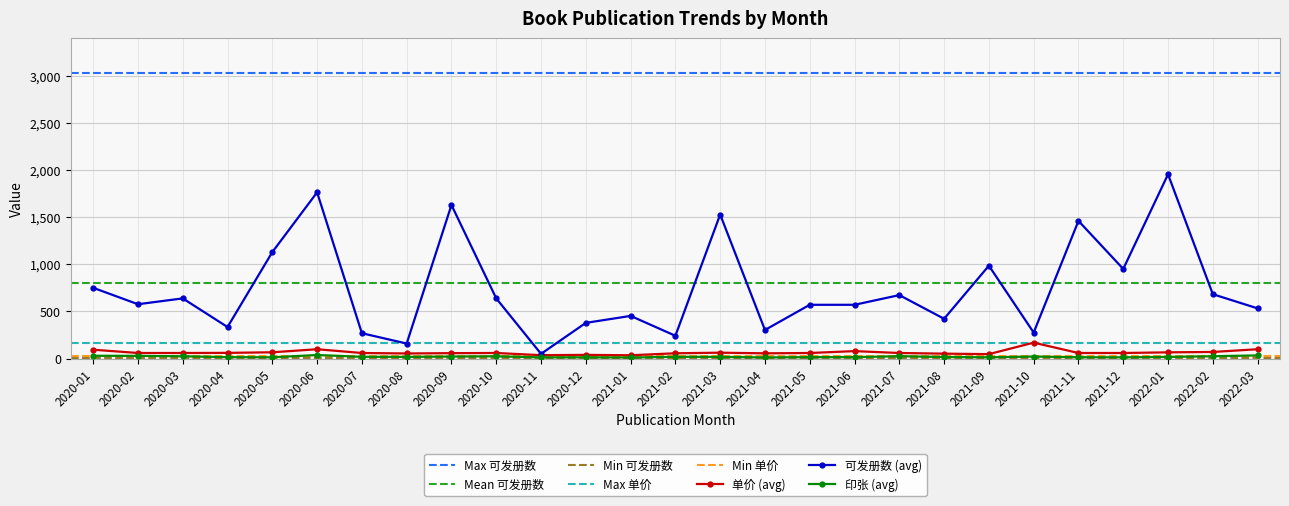

At how many categories does at least one series exceed 785?

8